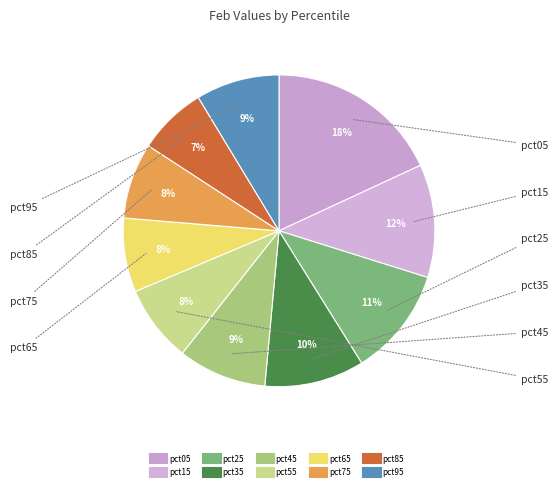

The pct55 slice represents 15% of the pie. True or false?

False